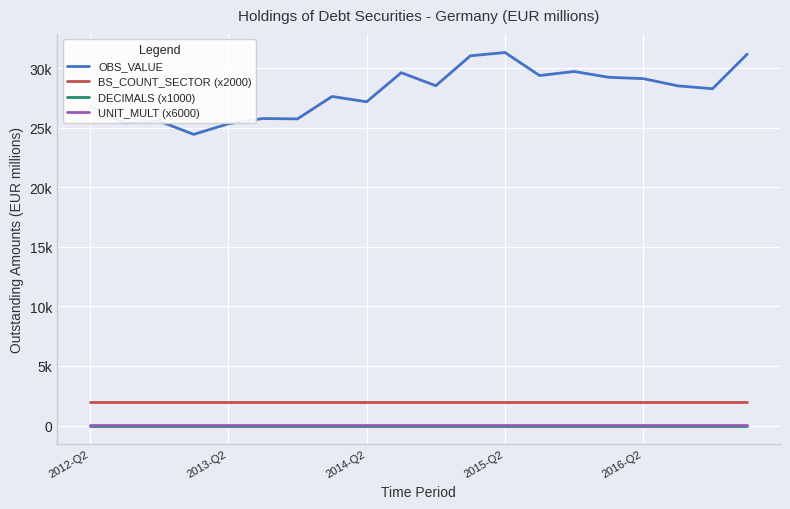

Reading left to right, list all the values displayed in this chart.

OBS_VALUE: 26807	25406	25559	24439	25326	25771	25737	27620	27176	29617	28524	31037	31309	29379	29719	29230	29116	28511	28270	31170
BS_COUNT_SECTOR (x2000): 2000	2000	2000	2000	2000	2000	2000	2000	2000	2000	2000	2000	2000	2000	2000	2000	2000	2000	2000	2000
DECIMALS (x1000): 0	0	0	0	0	0	0	0	0	0	0	0	0	0	0	0	0	0	0	0
UNIT_MULT (x6000): 6	6	6	6	6	6	6	6	6	6	6	6	6	6	6	6	6	6	6	6